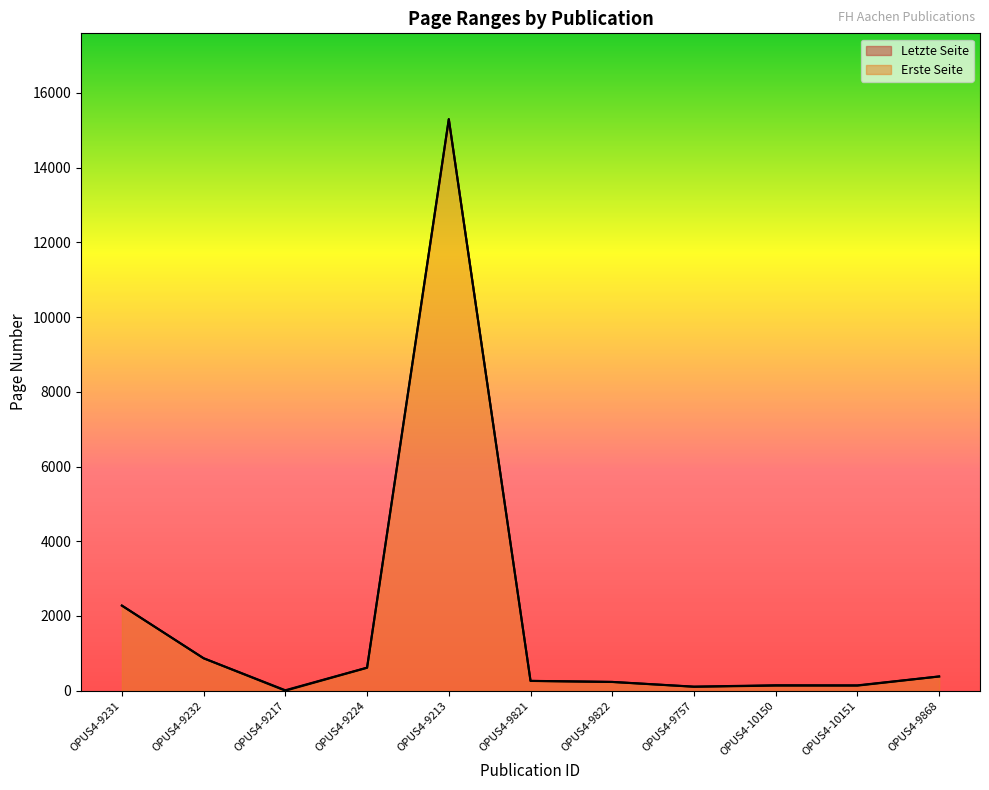

At which category does the chart reach its minimum across all series?

OPUS4-9217